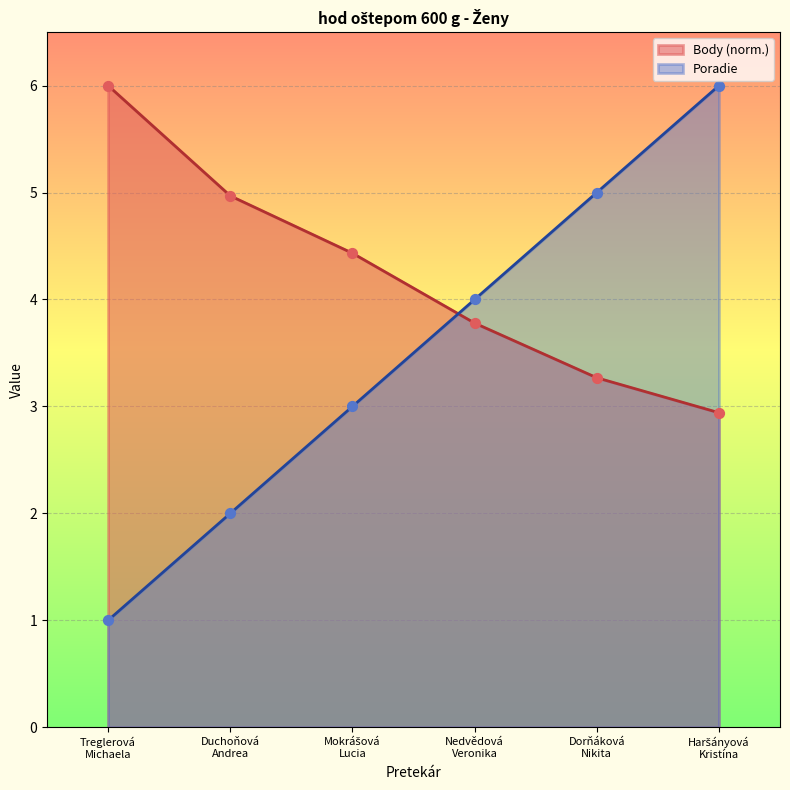

Which series has the largest total across all categories?

Body (norm.)